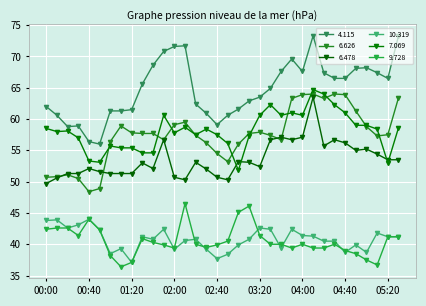

Reading left to right, list all the values displayed in this chart.

4.115: 62.0	60.6	58.8	58.9	56.4	56.0	61.3	61.3	61.5	65.6	68.6	70.8	71.6	71.7	62.4	60.9	59.1	60.6	61.6	62.9	63.5	64.9	67.6	69.6	67.6	73.3	67.4	66.5	66.5	68.1	68.2	67.4	66.5	73.3
6.626: 50.7	50.8	51.1	50.5	48.4	48.9	56.4	58.9	57.8	57.7	57.7	56.7	59.1	59.5	57.4	56.2	54.5	53.2	56.0	57.7	57.9	57.4	56.7	63.3	63.9	64.0	63.3	64.0	63.9	61.3	58.8	57.3	57.5	63.4
6.478: 49.7	50.6	51.3	51.3	52.1	51.6	51.3	51.3	51.3	53.0	52.1	56.7	50.7	50.3	53.1	52.0	50.7	50.3	53.2	53.1	52.4	56.7	57.1	56.7	57.1	63.5	55.7	56.7	56.2	55.0	55.2	54.4	53.5	53.5
10.319: 43.8	43.9	42.6	43.1	44.0	42.3	38.5	39.3	37.1	41.2	40.8	42.4	39.2	40.6	40.8	39.2	37.7	38.4	39.9	40.8	42.6	42.4	39.4	42.4	41.4	41.3	40.5	40.5	38.7	39.9	38.7	41.8	41.2	41.2
7.069: 58.5	58.0	58.1	57.0	53.3	53.1	55.7	55.4	55.4	54.6	54.6	60.6	57.8	58.7	57.5	58.4	57.5	56.1	51.8	57.3	60.6	62.3	60.6	61.0	60.6	64.7	64.0	62.3	61.0	59.0	59.0	58.4	53.0	58.6
9.728: 42.4	42.6	42.6	41.4	44.0	42.3	38.2	36.4	37.1	40.9	40.3	39.9	39.4	46.5	40.0	39.5	39.9	40.5	45.1	46.1	41.4	40.0	40.0	39.4	40.0	39.4	39.4	40.0	39.0	38.5	37.5	36.7	41.2	41.2